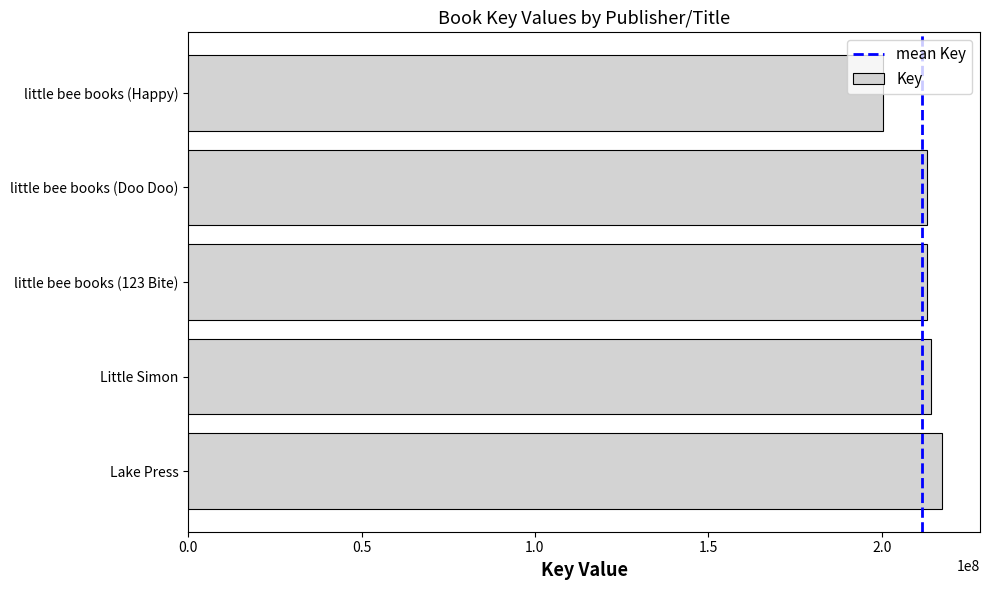

What is the difference between the values at little bee books (Happy) and Lake Press?

16958274